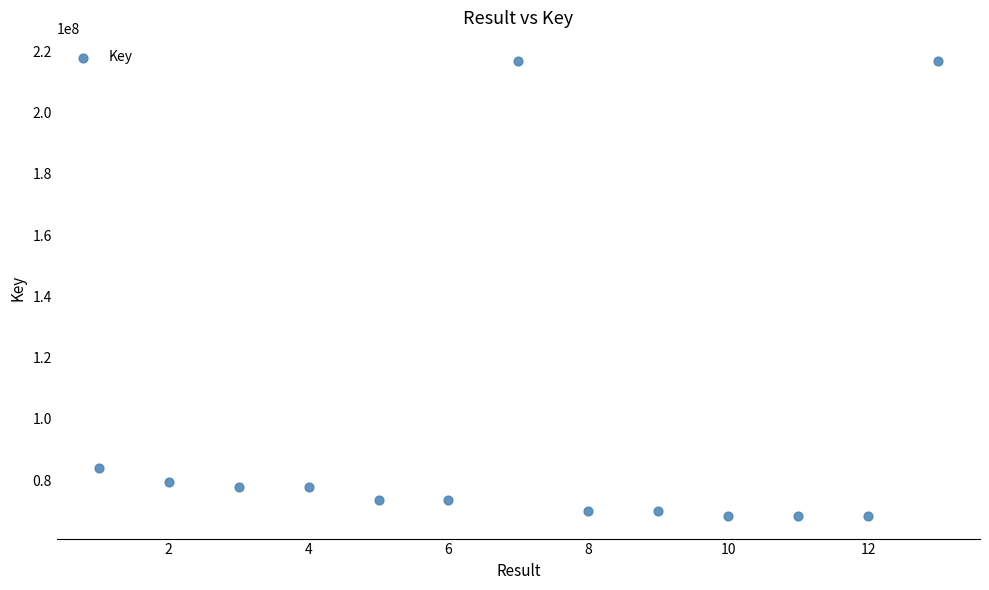

What is the range of X values (max minus min)?

12